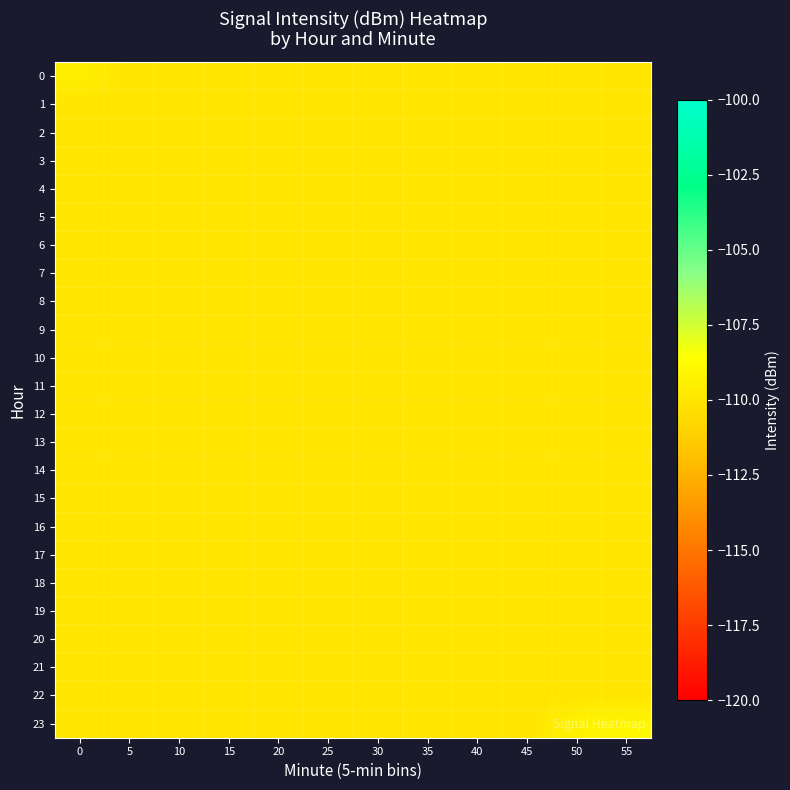

Which label corresponds to the largest value in the chart?

55